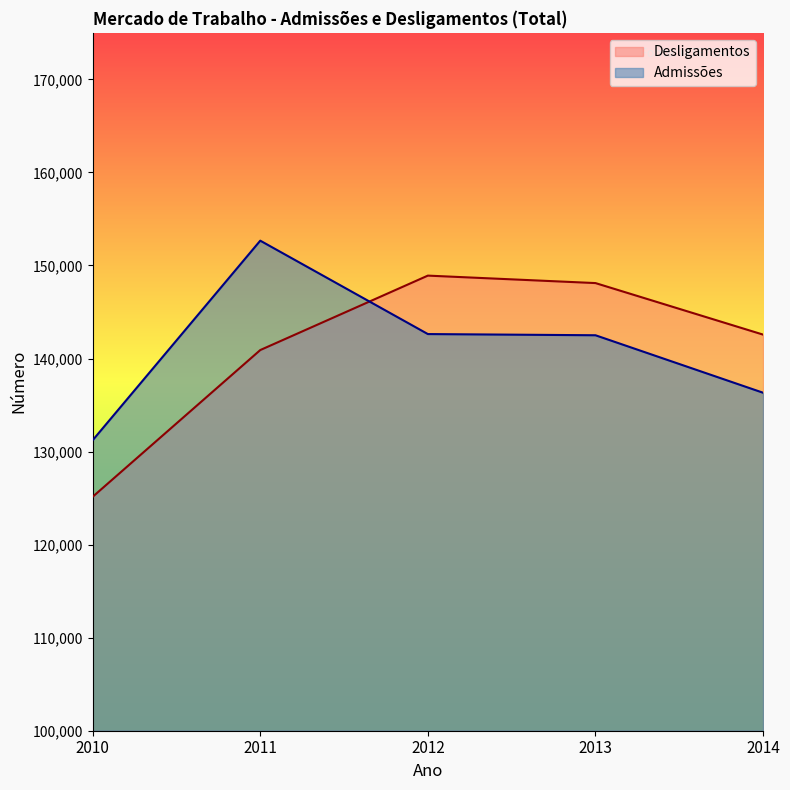

Which has a higher value, 2012 or 2014?

2012